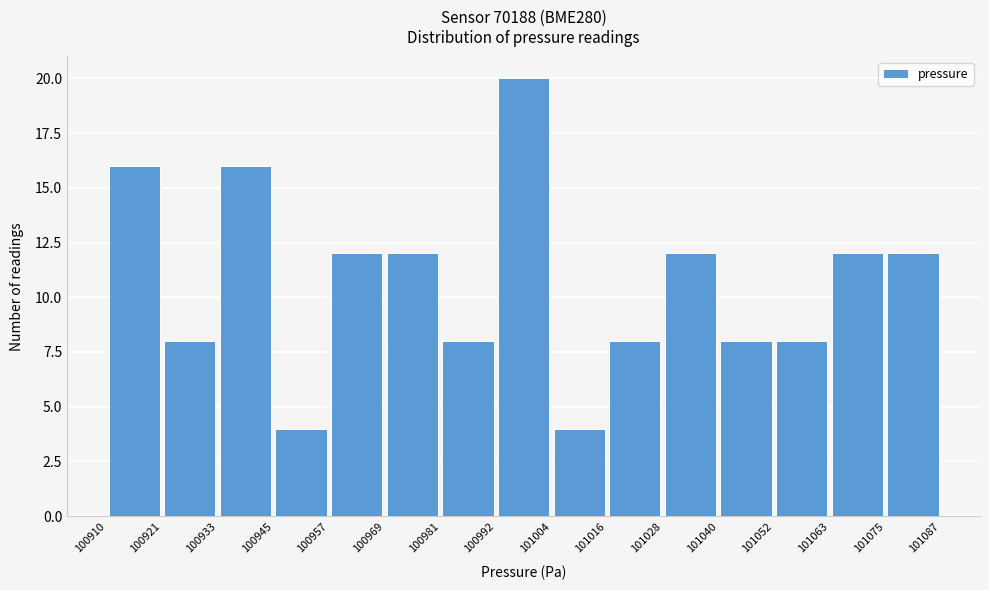

Over which range of the x-axis is the bar tallest?

100992 to 101004